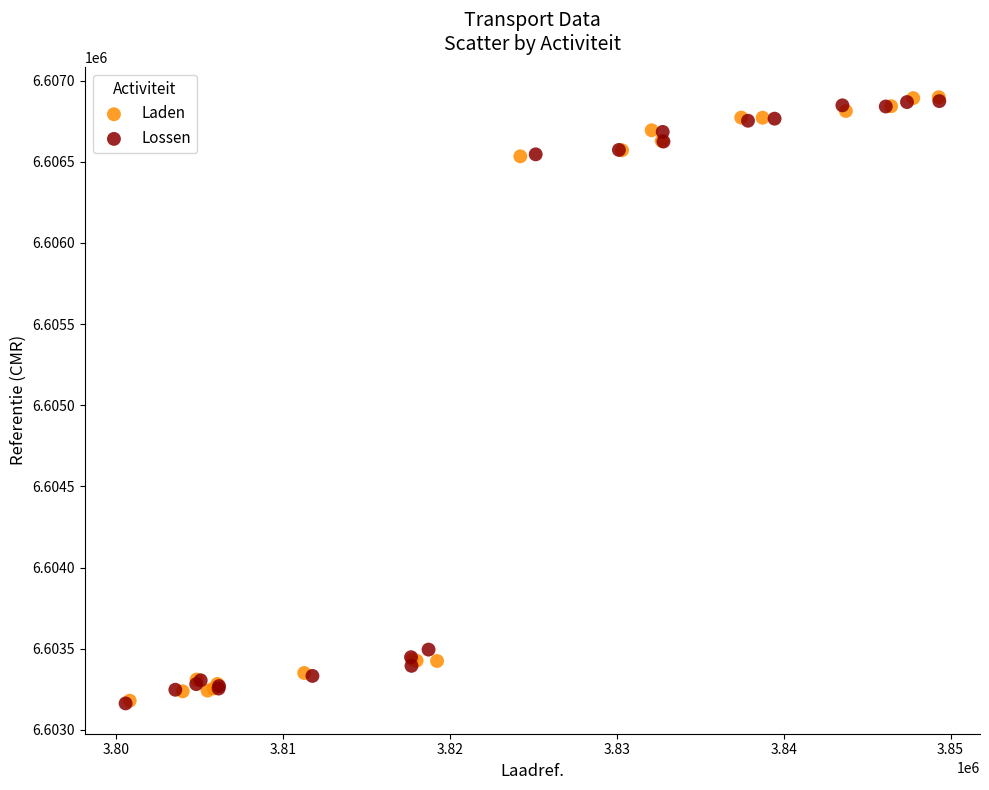

What are all the series names shown in the legend?

Laden, Lossen